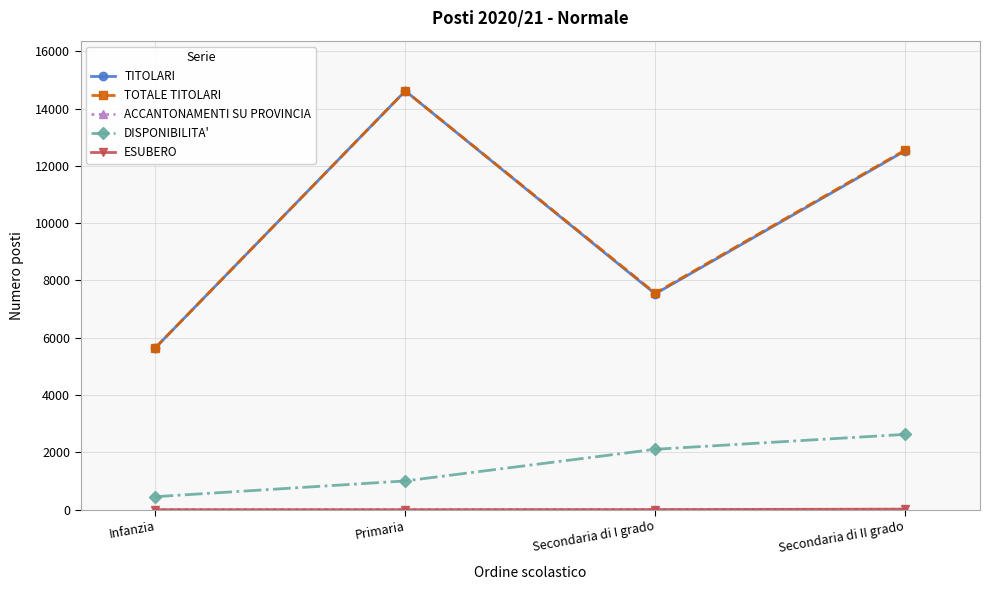

Is the value of TOTALE TITOLARI at Primaria greater than the value of DISPONIBILITA' at Secondaria di II grado?

Yes